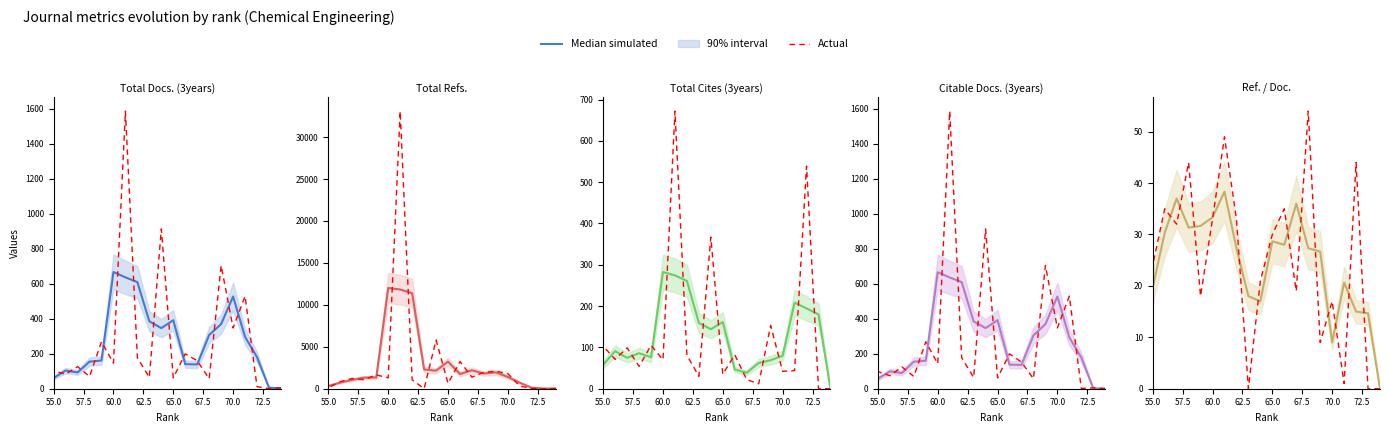

What is the maximum value shown in the chart?

54.0